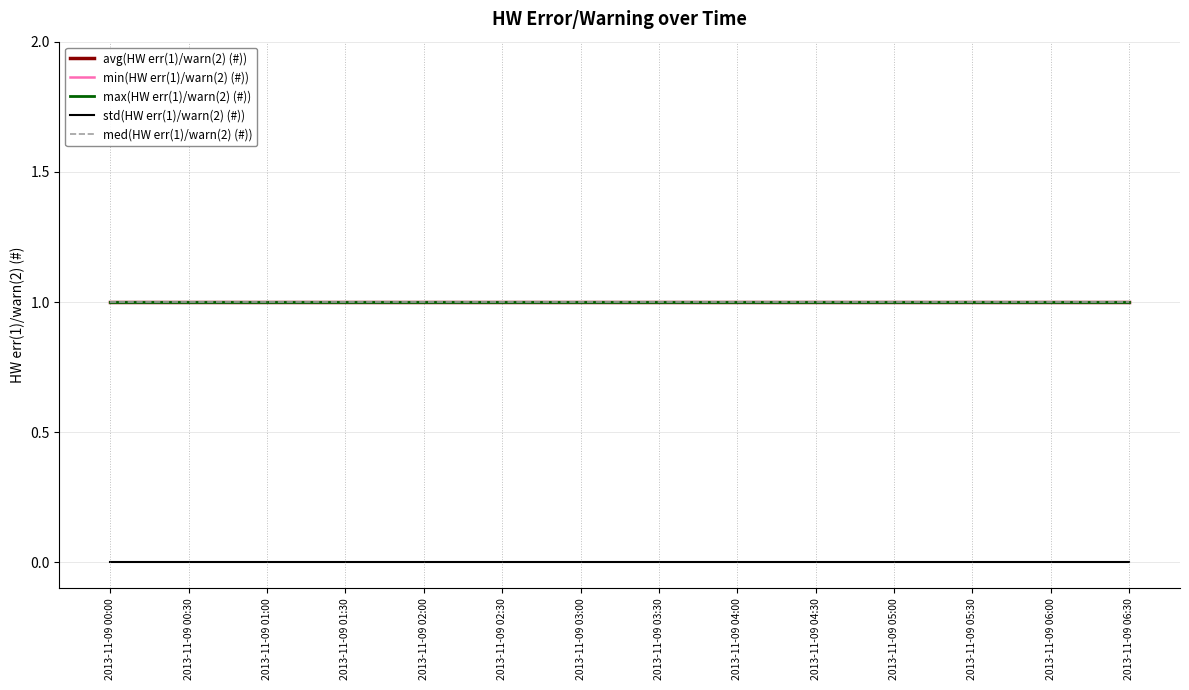

Is this an area chart (filled region under the line)?

No